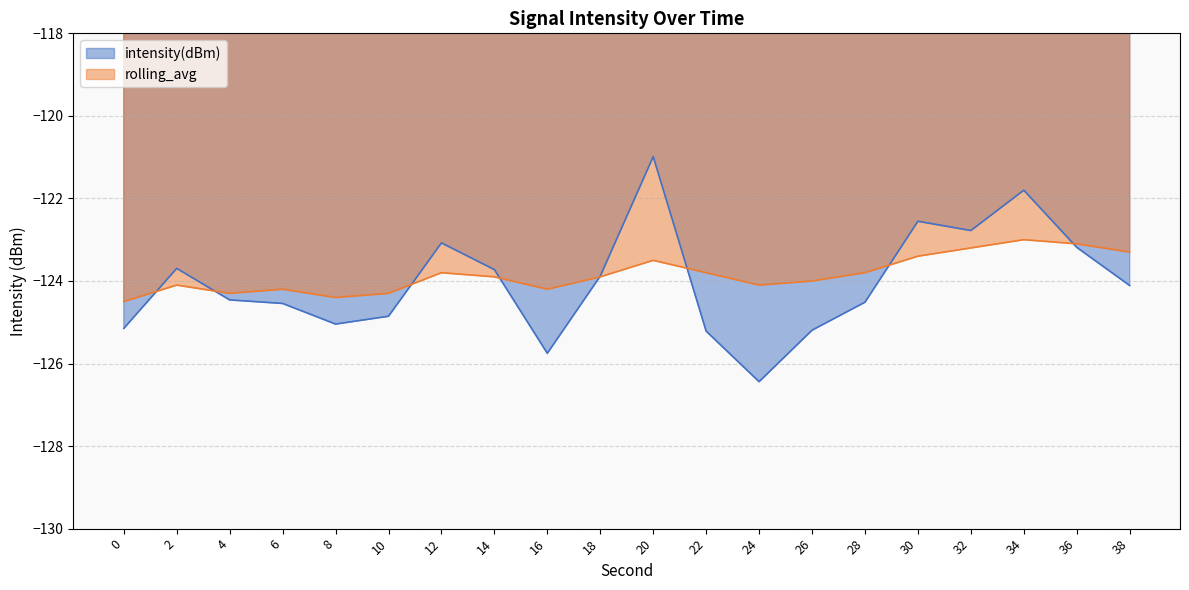

What is the value of the intensity(dBm) point at the 8th from the left?

-123.7